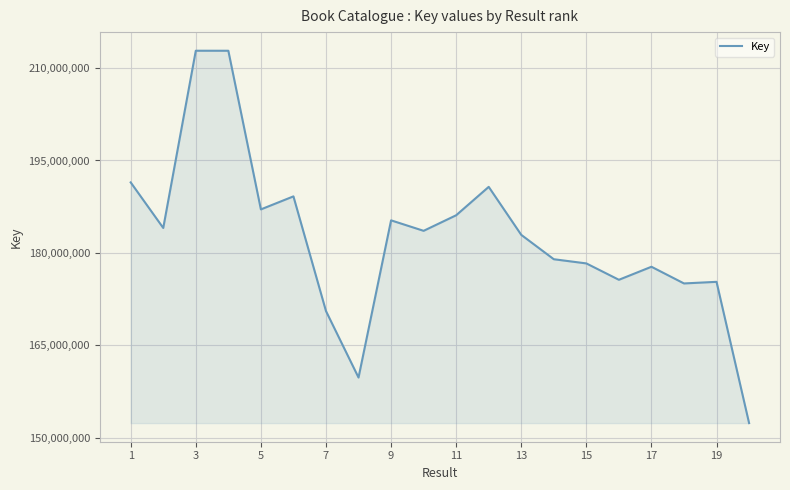

What is the difference between the maximum and minimum values?

60388310